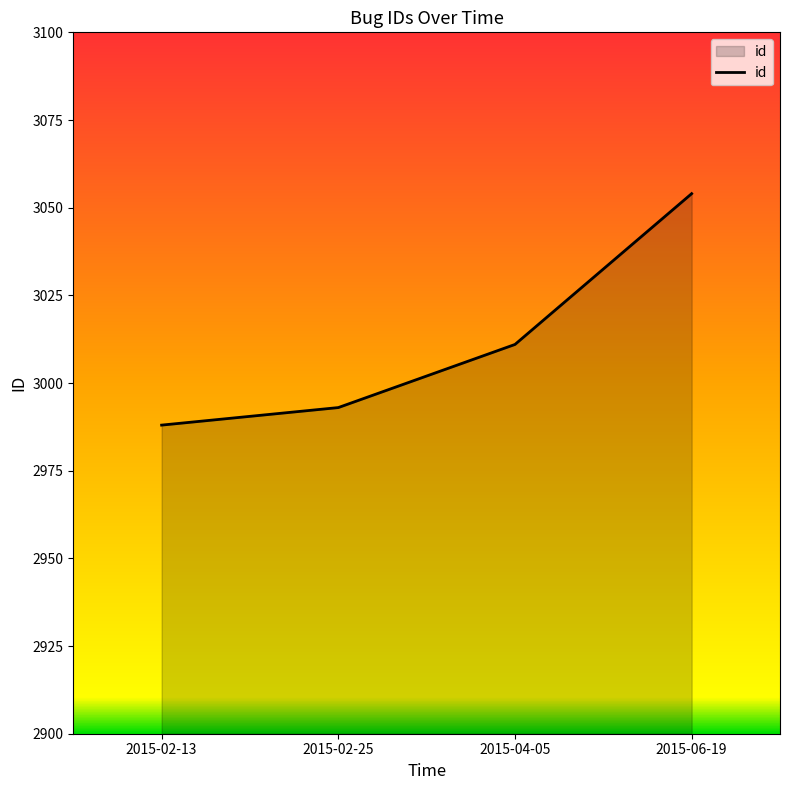

Reading left to right, transcribe all the data shown in this chart.

2015-02-13=2988	2015-02-25=2993	2015-04-05=3011	2015-06-19=3054